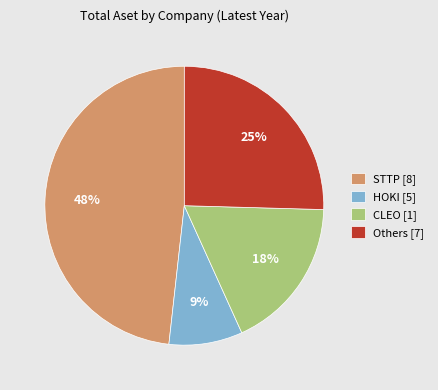

What is the ratio of the value at Others [7] to the value at CLEO [1]?

1.4